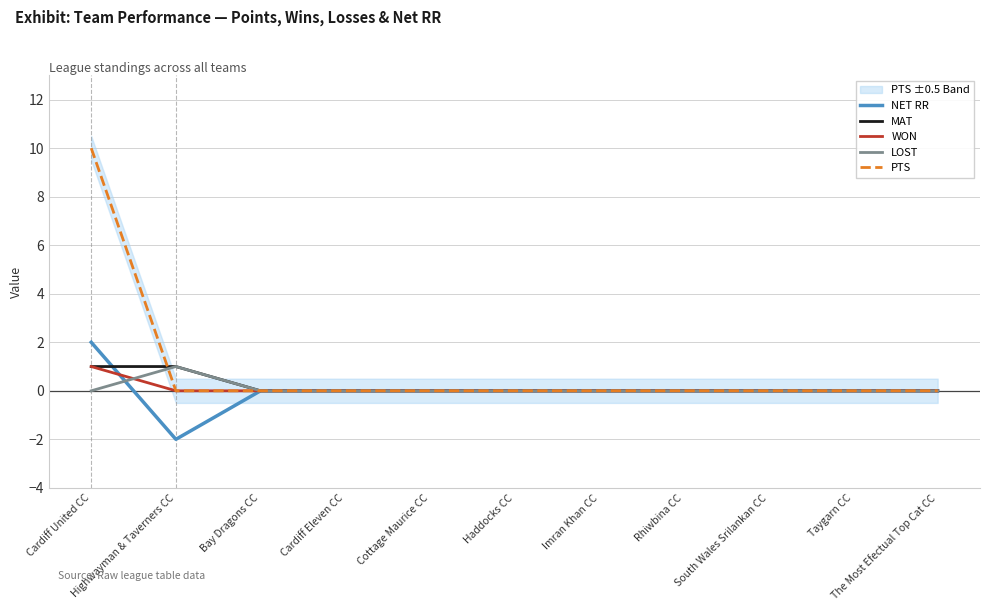

Where is the first local maximum for LOST?

Highwayman & Taverners CC